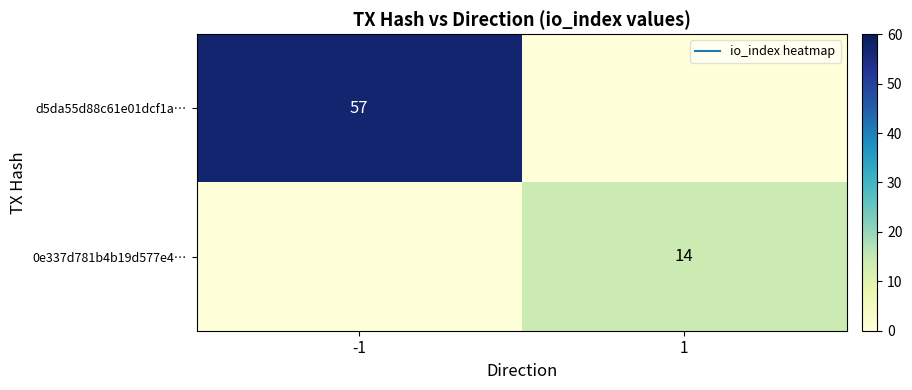

Count the d5da55d88c61e01dcf1a… values in the range 0 to 57.

2